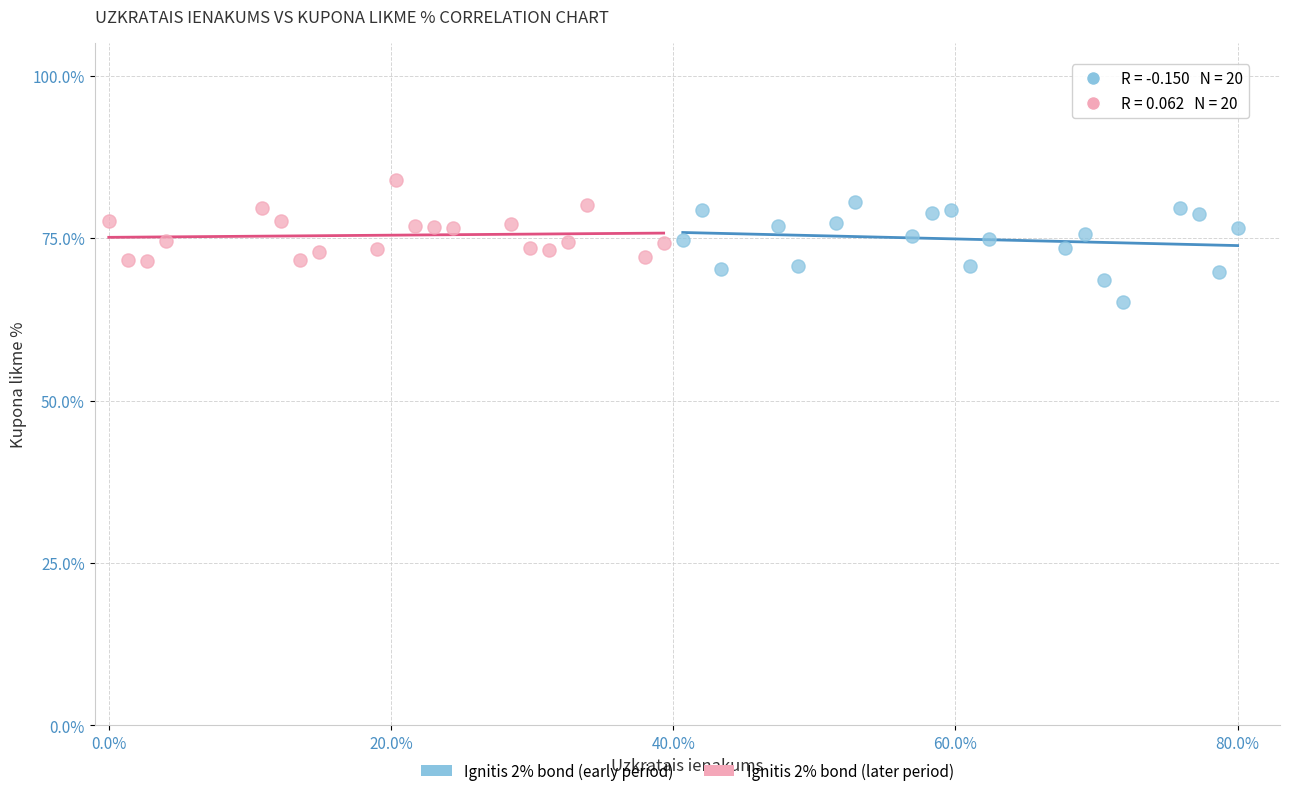

Which series contains the lowest Y value?

Ignitis 2% bond (early period)